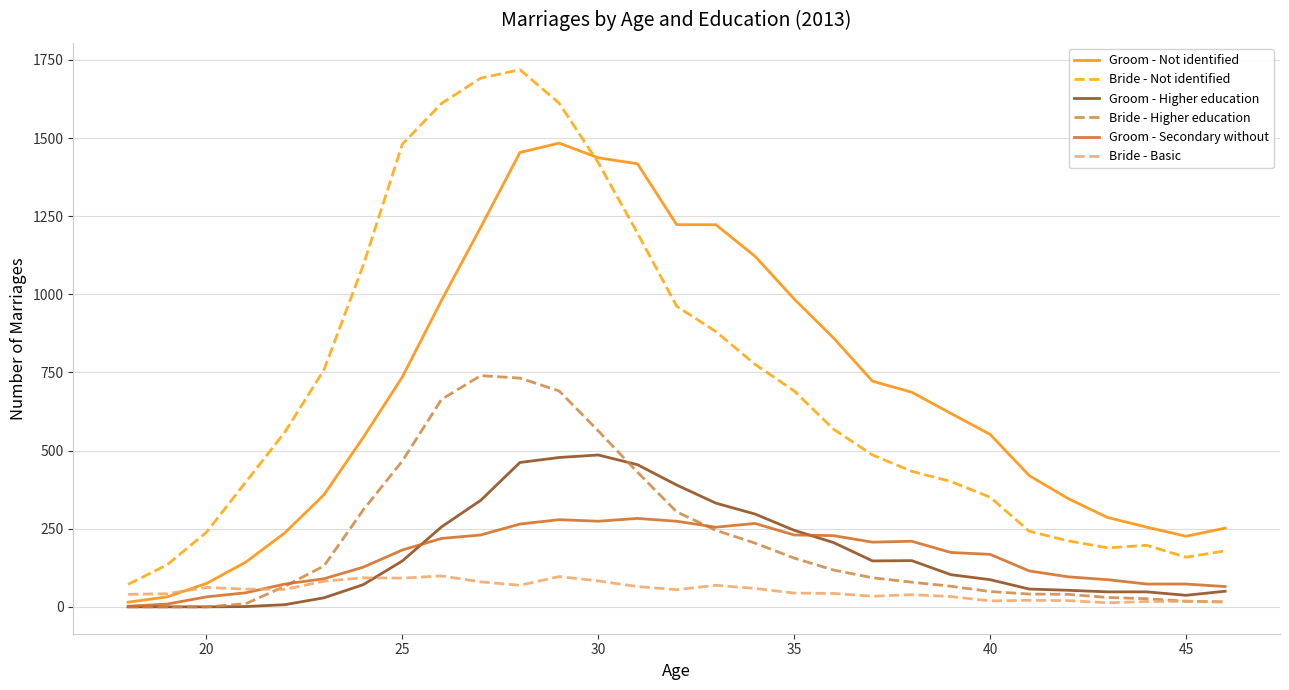

True or false: Bride - Higher education and Bride - Not identified intersect in this chart.

False